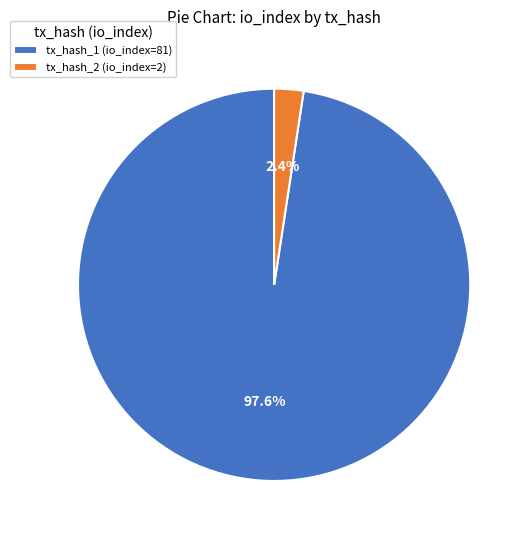

Does tx_hash_1 (io_index=81) account for over 50% of the chart?

Yes